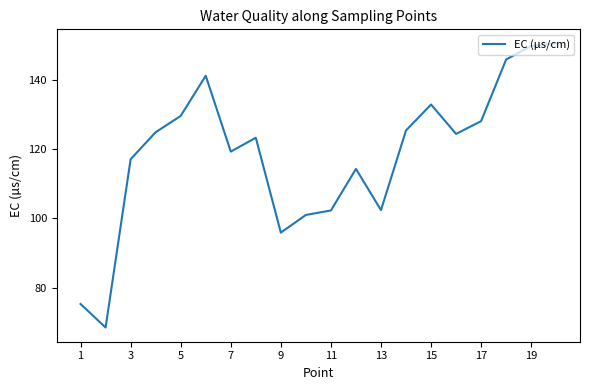

What is the maximum value shown in the chart?

150.5